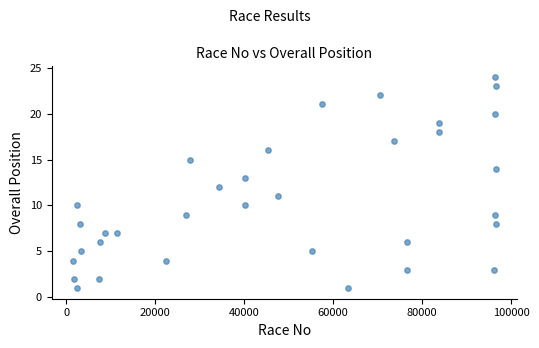

What is the range of X values (max minus min)?

94997